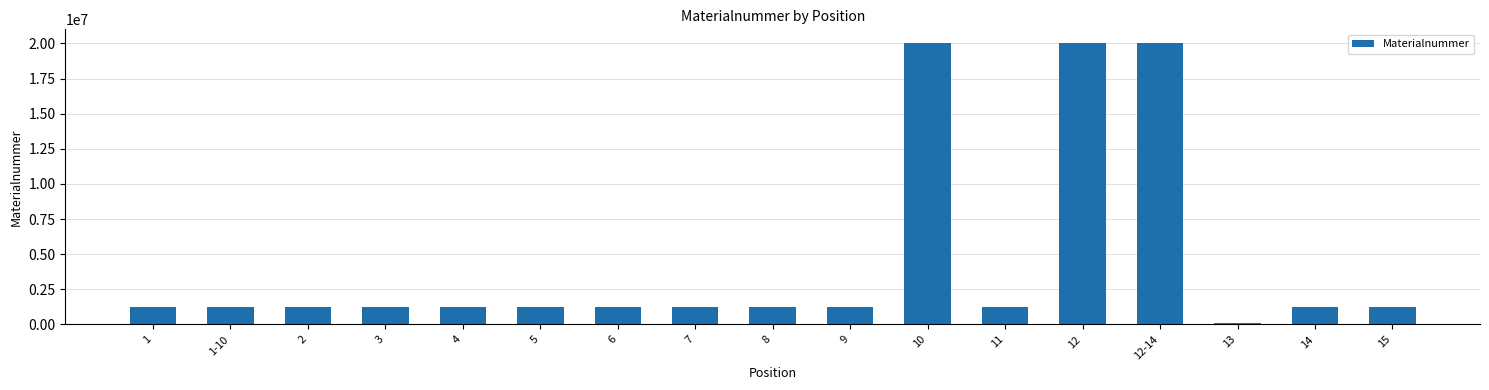

What is the average value?

4469393